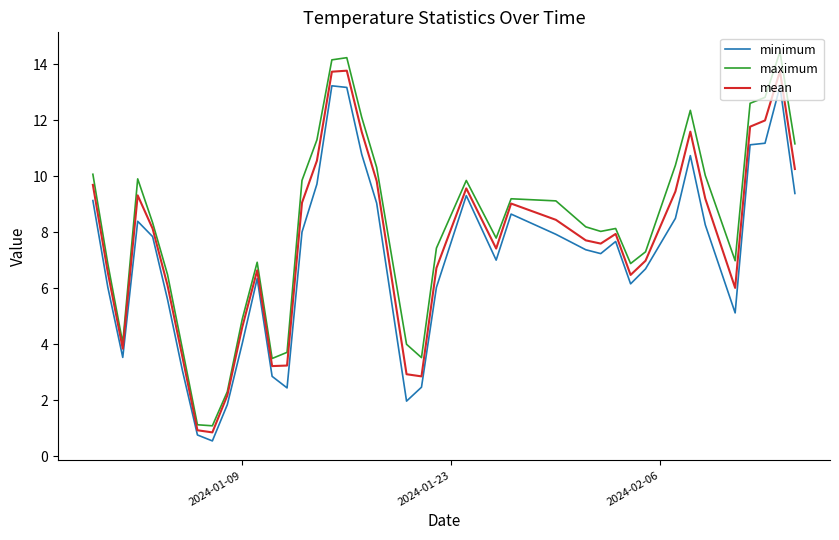

True or false: mean and minimum intersect in this chart.

False